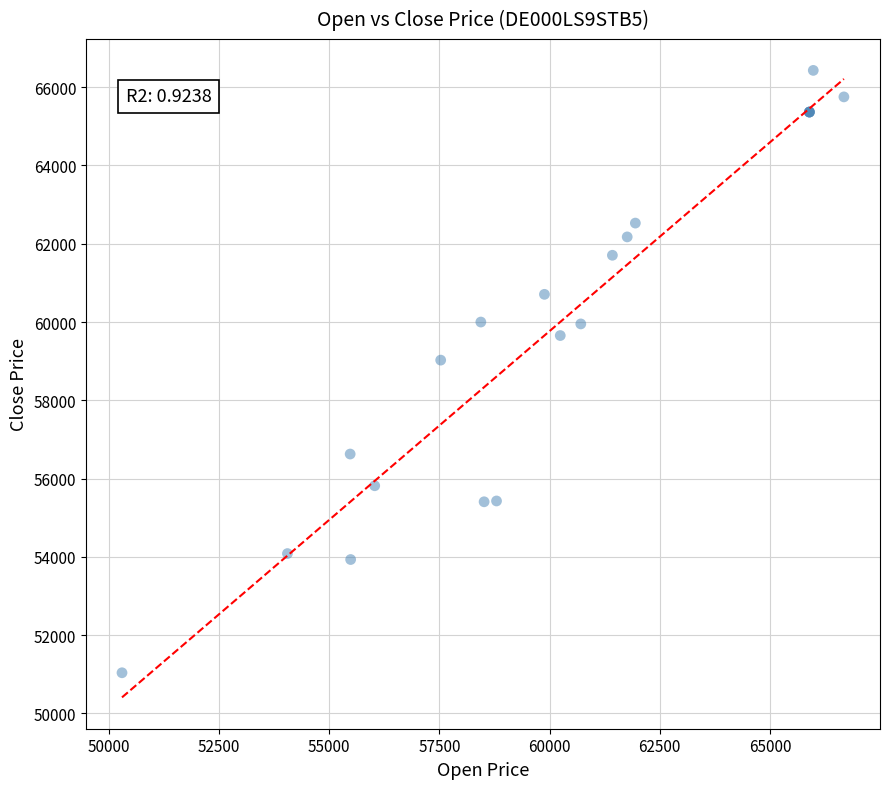

What Y value in the scatter plot is closest to 58734?

59027